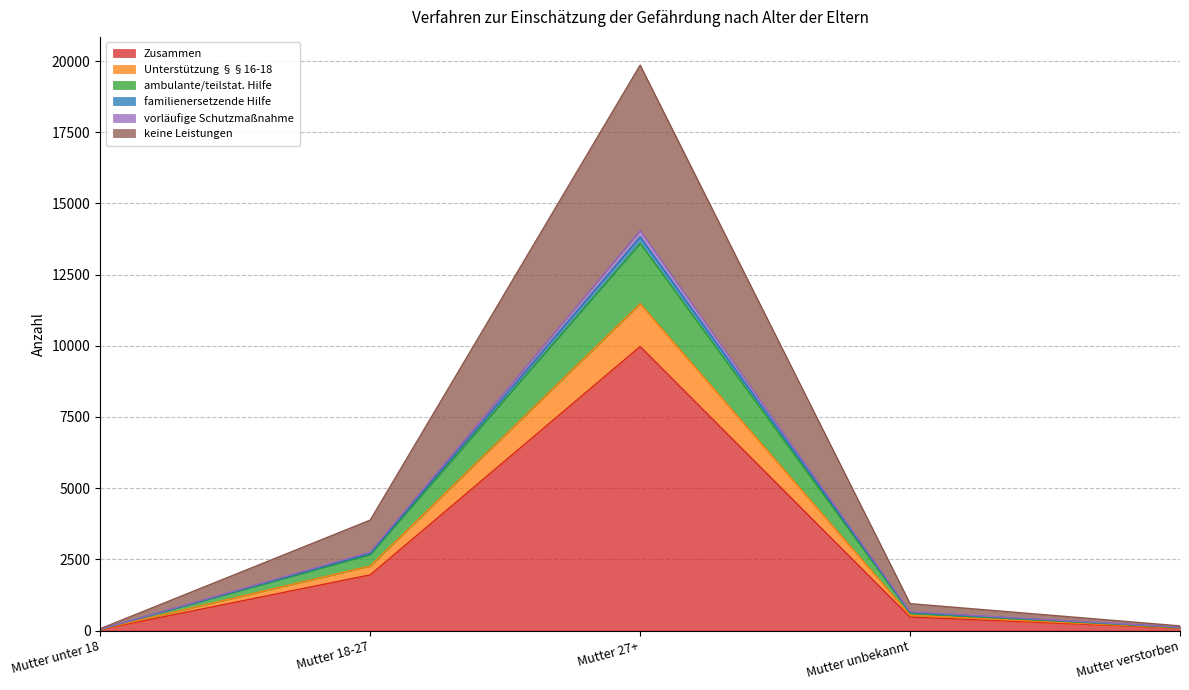

At which category is the sum across all series the highest?

Mutter 27+